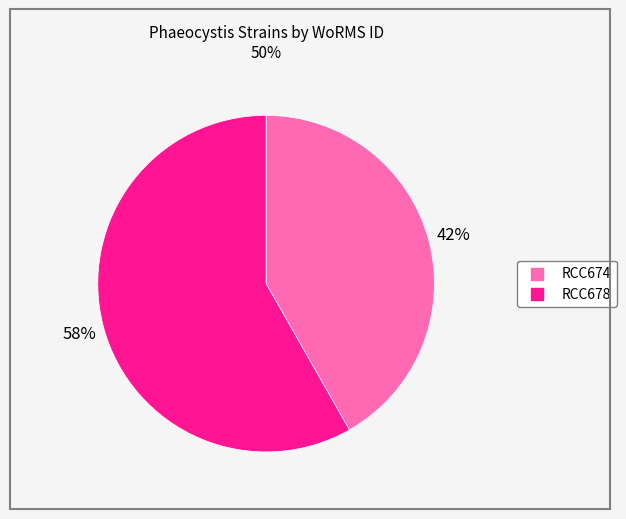

Approximately how many times larger is the value at RCC674 compared to RCC678?

0.7